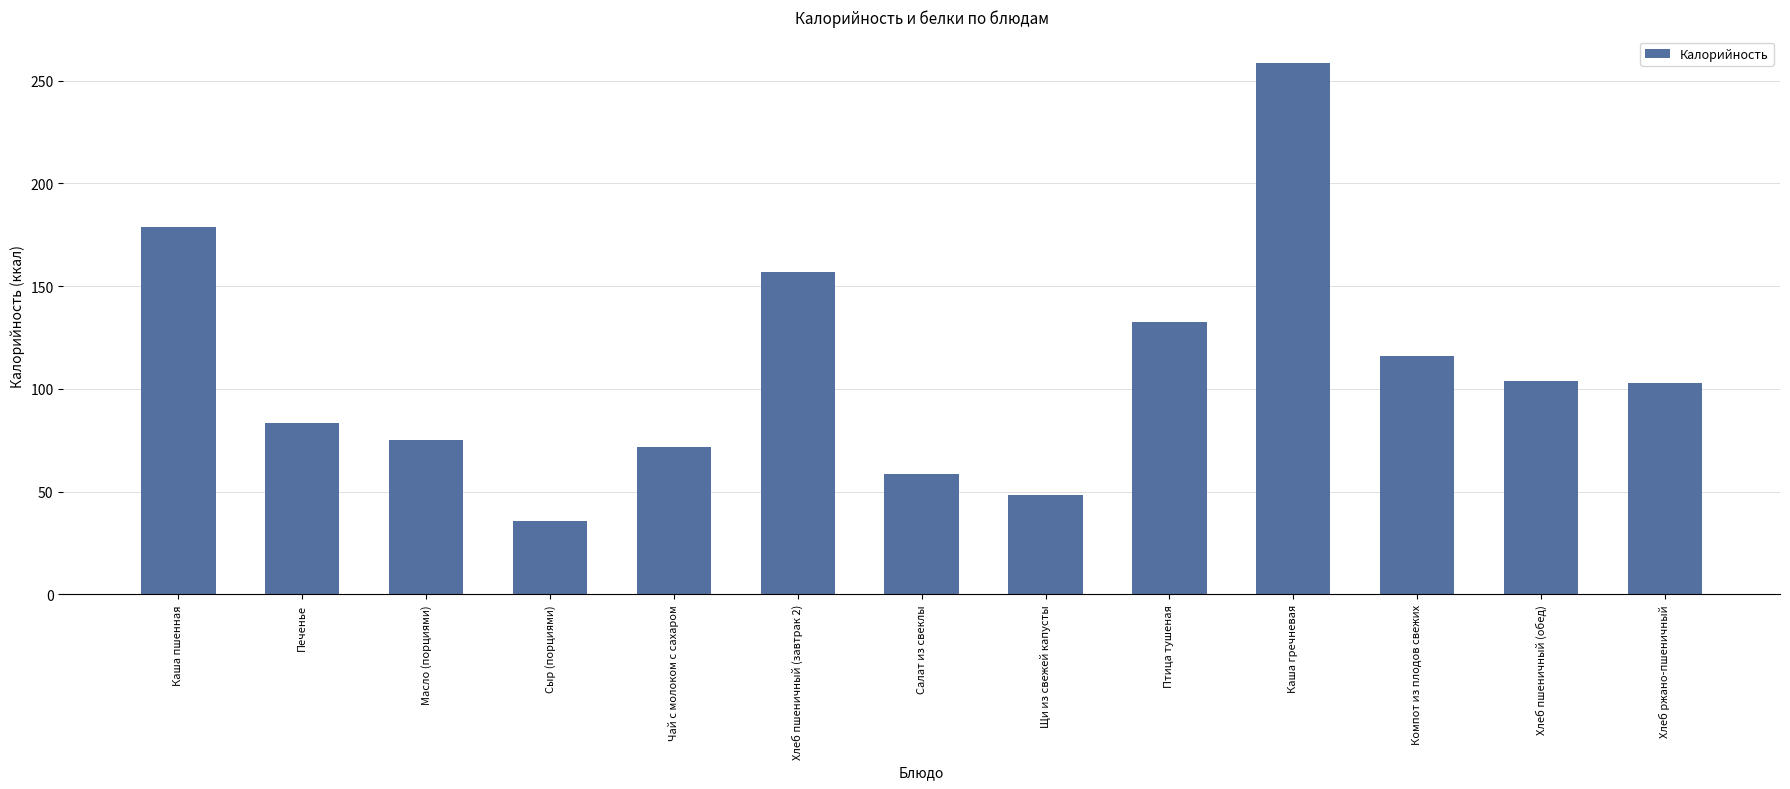

At which category does the chart reach its peak across all series?

Каша гречневая